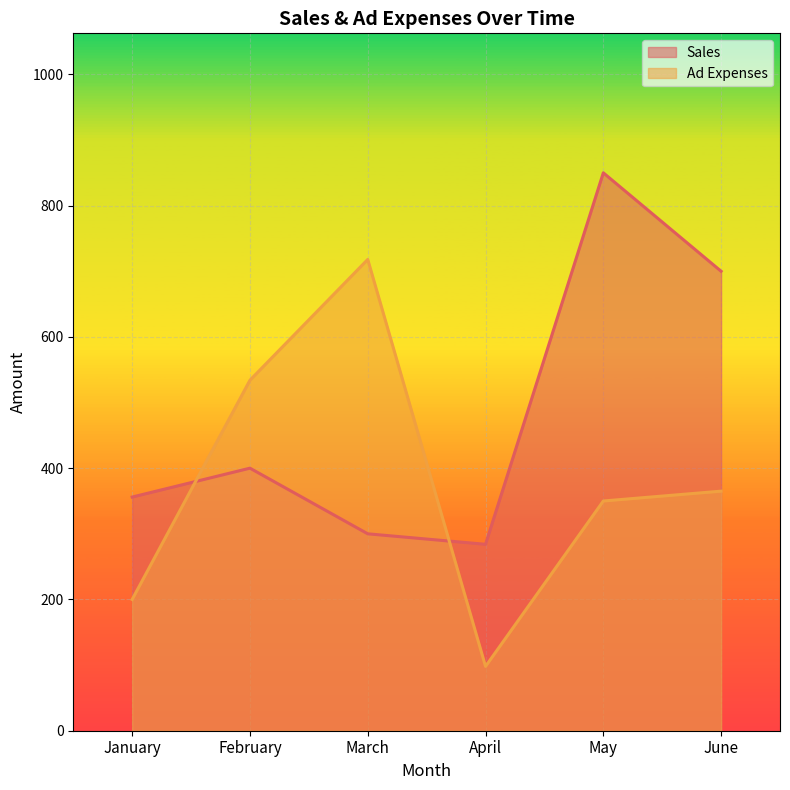

What is the spread (max minus min) of values at February?

134